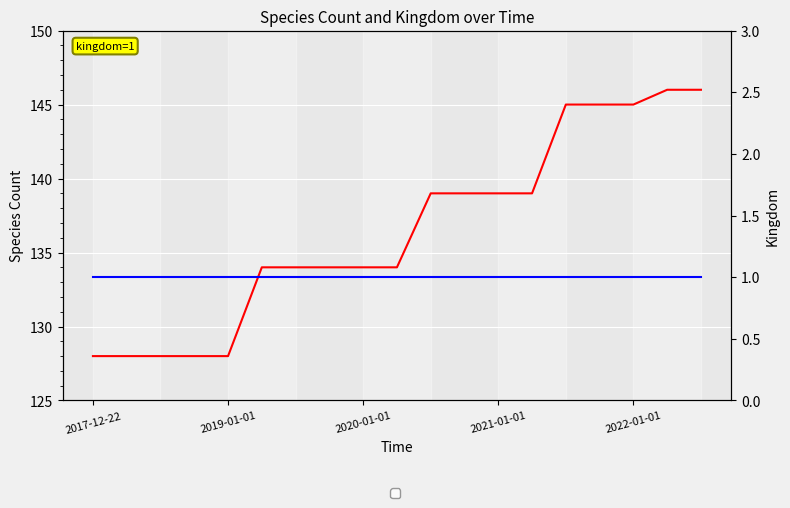

Is it true that speciesCount equals 214 at 9?

False